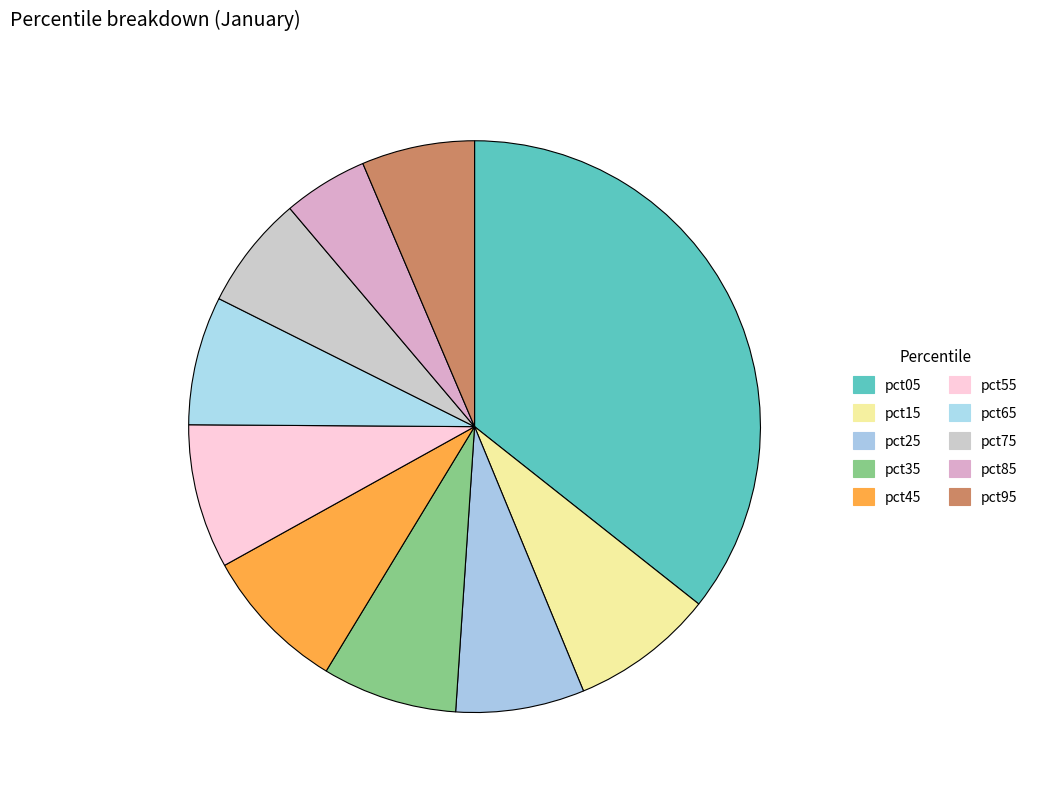

Count the number of slices in the pie.

10